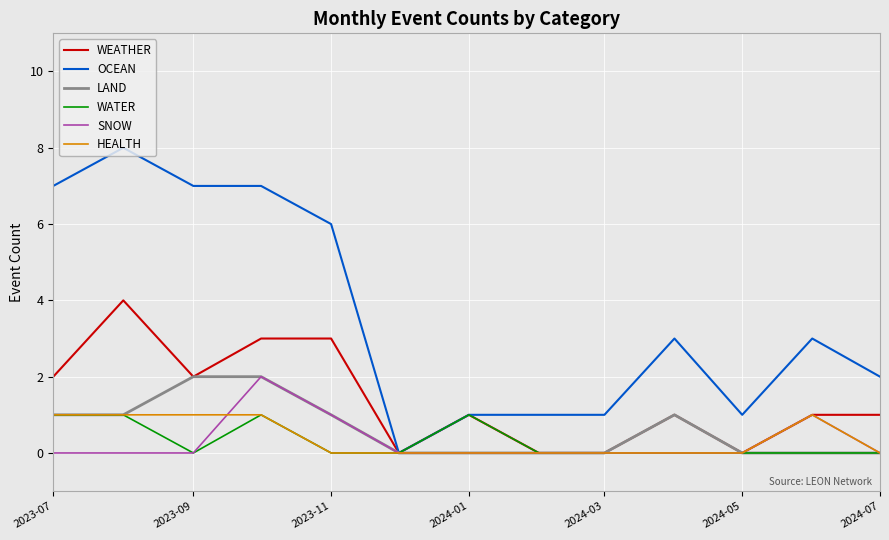

What is the greatest value displayed?

8